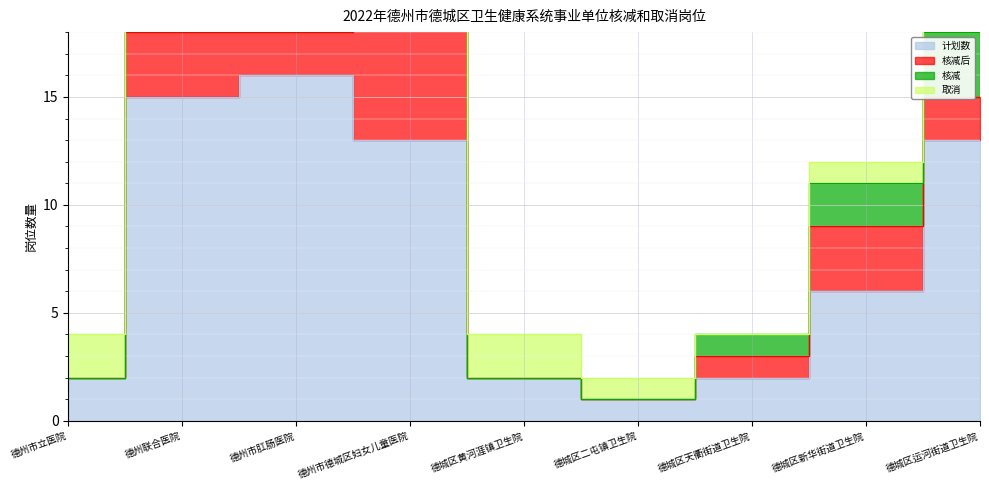

How many values in 取消 are above zero?

8